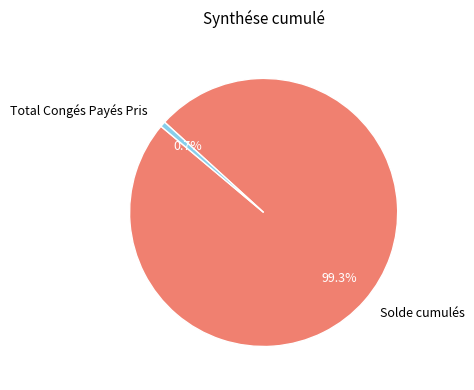

To the nearest percent, what is the difference between the largest and smallest slice percentages?

99%